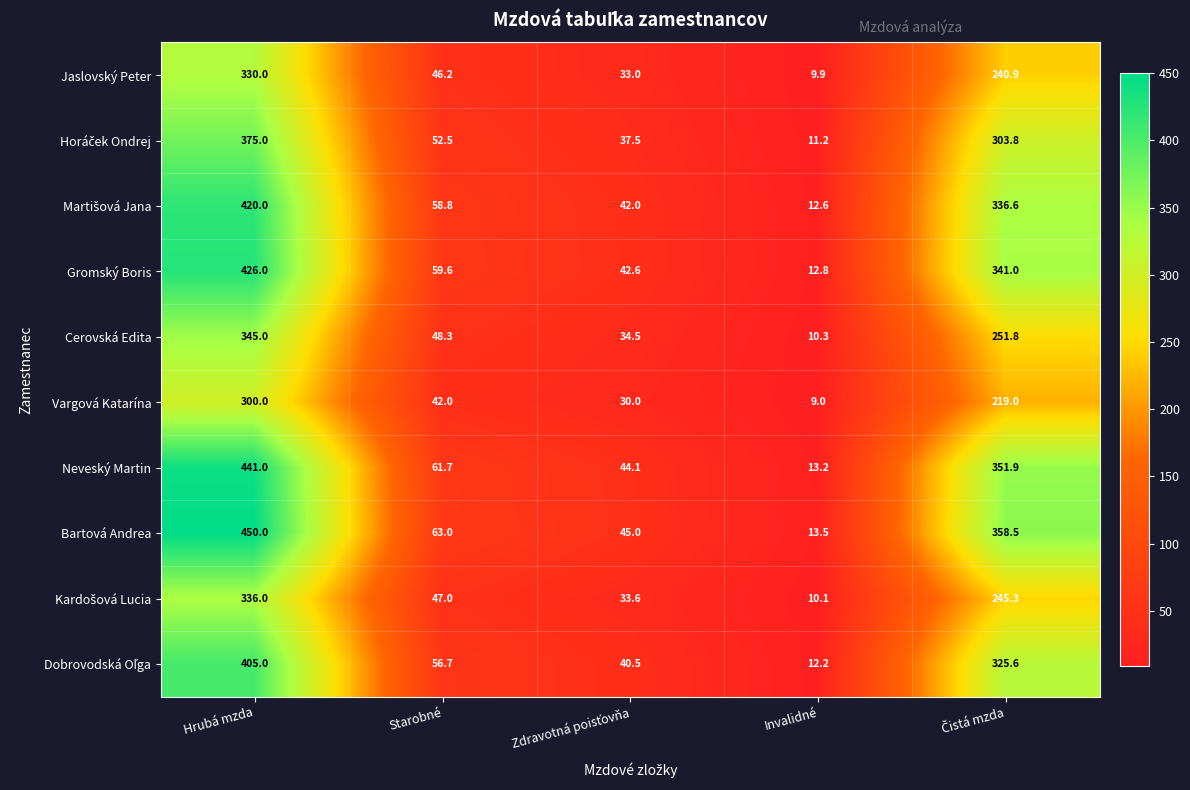

At which label does Neveský Martin first exceed 61?

Hrubá mzda